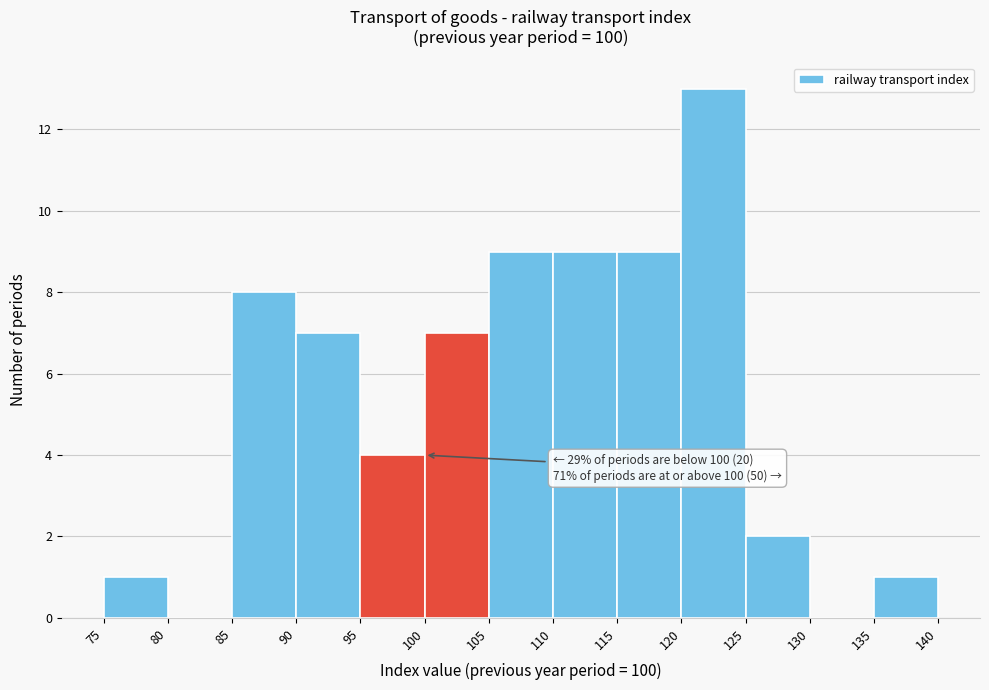

Over which range of the x-axis is the bar tallest?

120 to 125